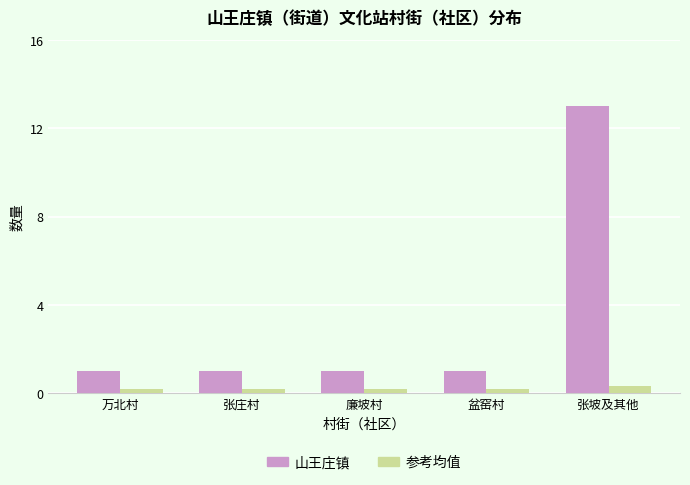

Which series changed the most between 万北村 and 张坡及其他?

山王庄镇